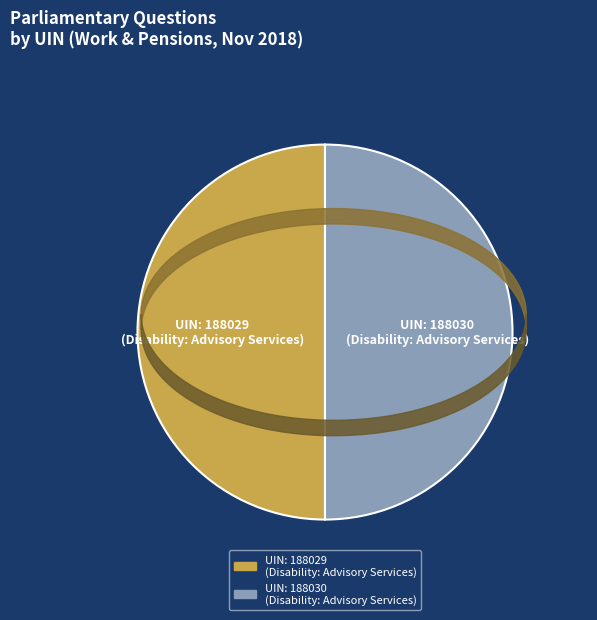

How many segments does this pie chart have?

2